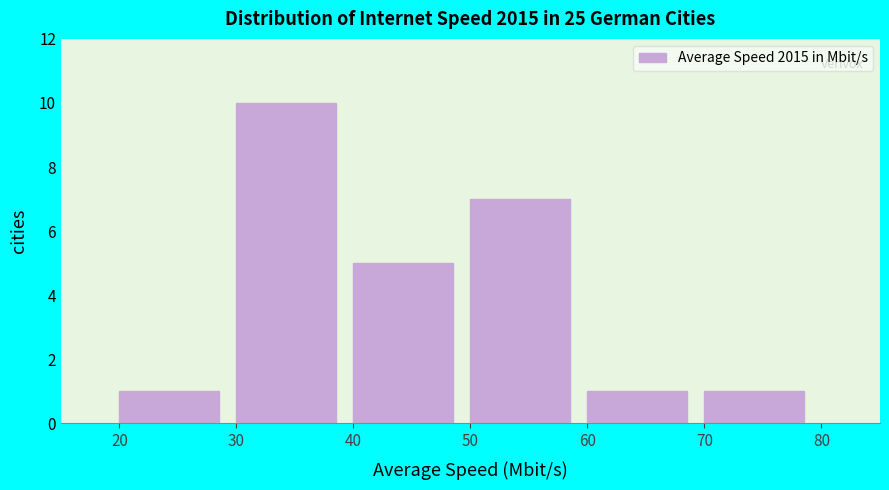

Reading left to right, list every bar in this chart as the range it spans on the x-axis followed by its height. The values are not printed on the chart, so give them approximately, as read against the axis.

20 to 30: 1
30 to 40: 10
40 to 50: 5
50 to 60: 7
60 to 70: 1
70 to 80: 1